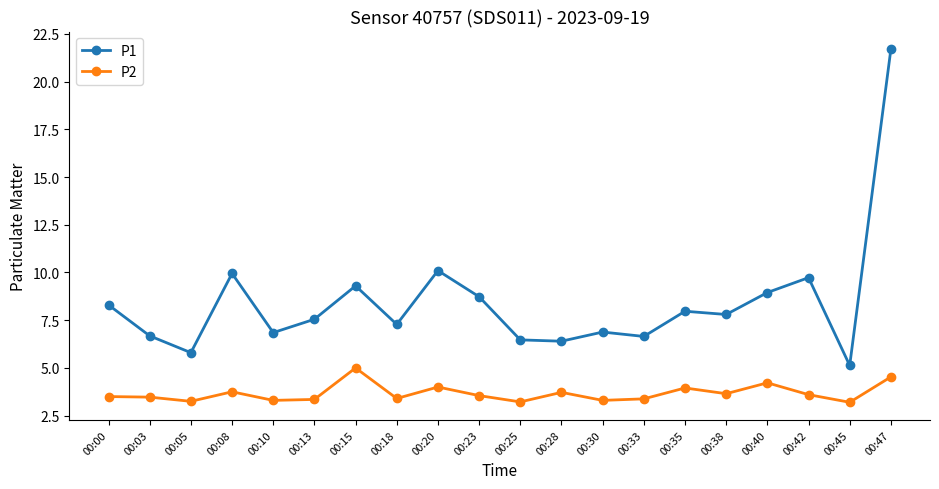

True or false: P1 and P2 cross at least once.

False